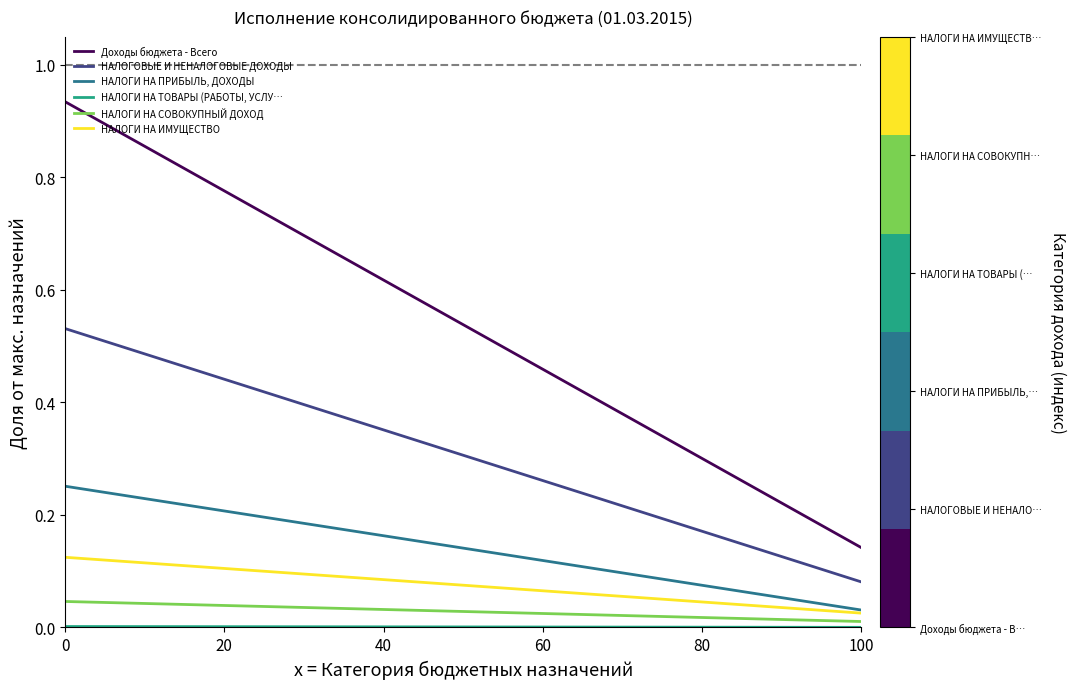

How many НАЛОГИ НА ПРИБЫЛЬ, ДОХОДЫ values are between 0 and 1?

2